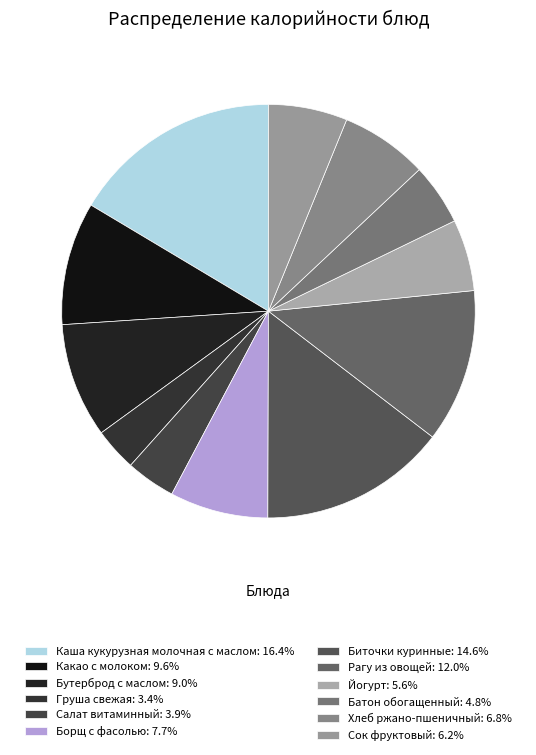

Count the number of slices in the pie.

12